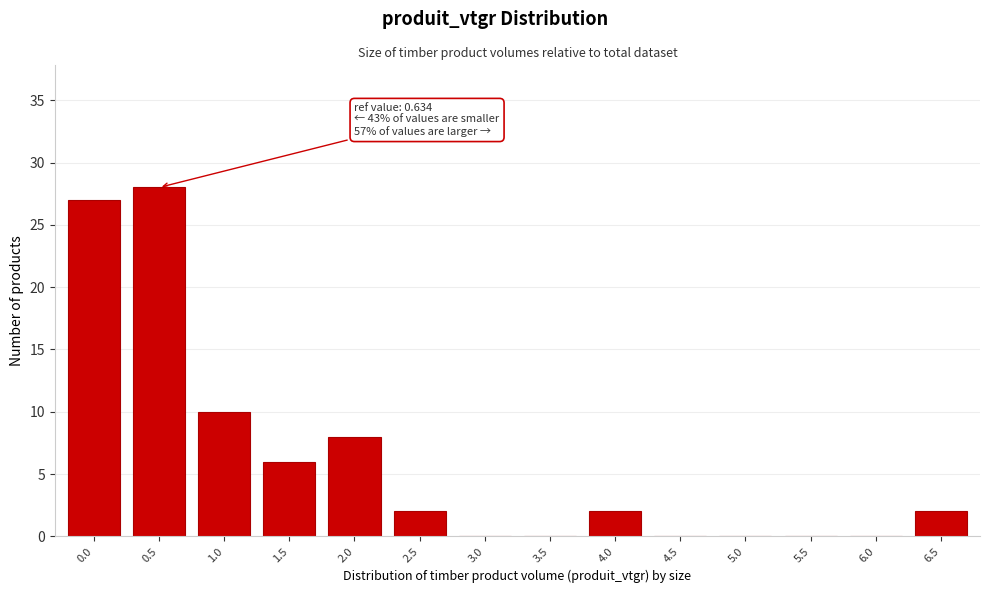

Reading right to left, what are all the values shown in this chart?

6.5=2	6.0=0	5.5=0	5.0=0	4.5=0	4.0=2	3.5=0	3.0=0	2.5=2	2.0=8	1.5=6	1.0=10	0.5=28	0.0=27